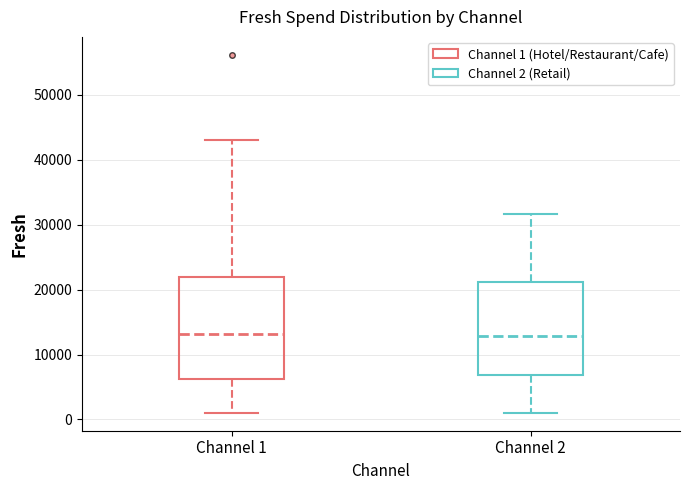

Which box is the tallest, from its lower edge to its upper edge?

Channel 1